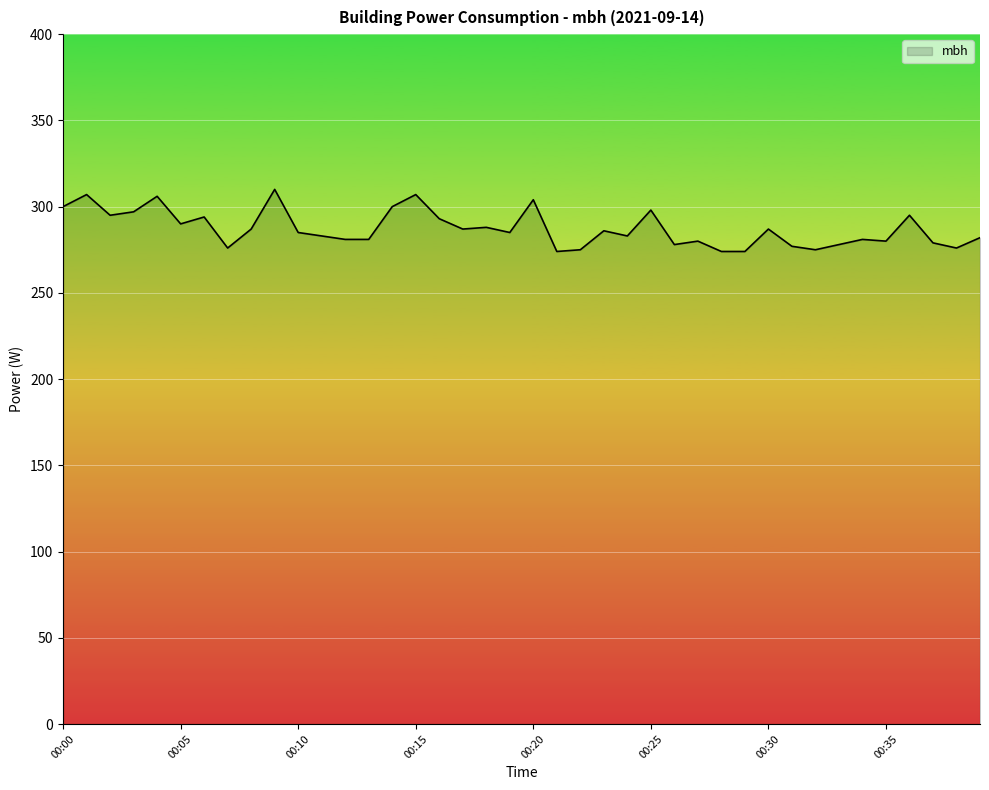

What is the sum of all values?

11488